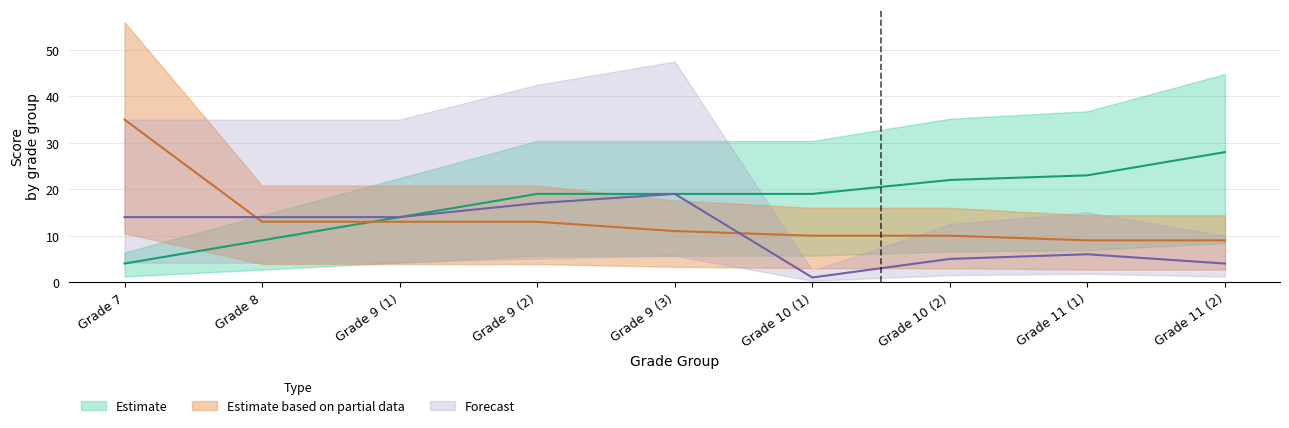

Between which two adjacent categories do Estimate based on partial data and Estimate first intersect?

Grade 8 and Grade 9 (1)